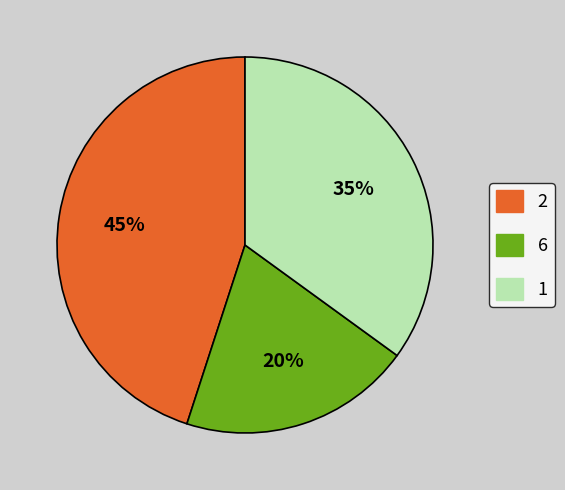

Which category has the smallest portion of the pie?

6